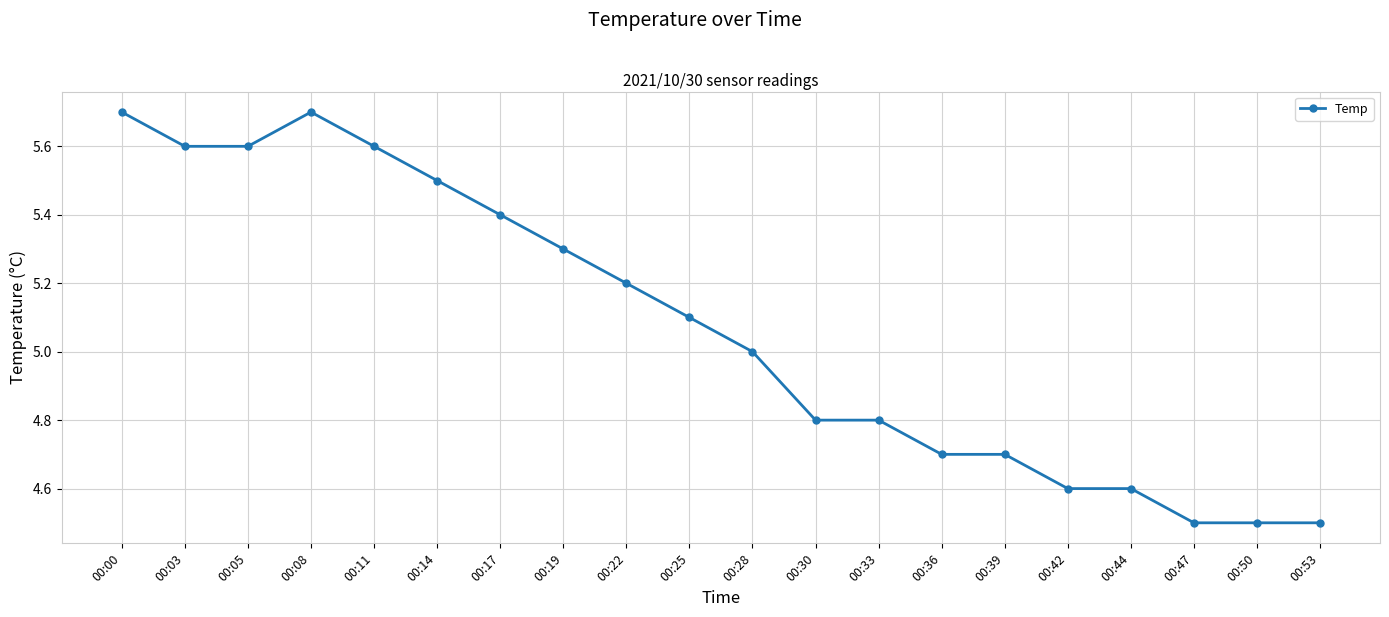

At which category does the data reach its first local peak?

00:08